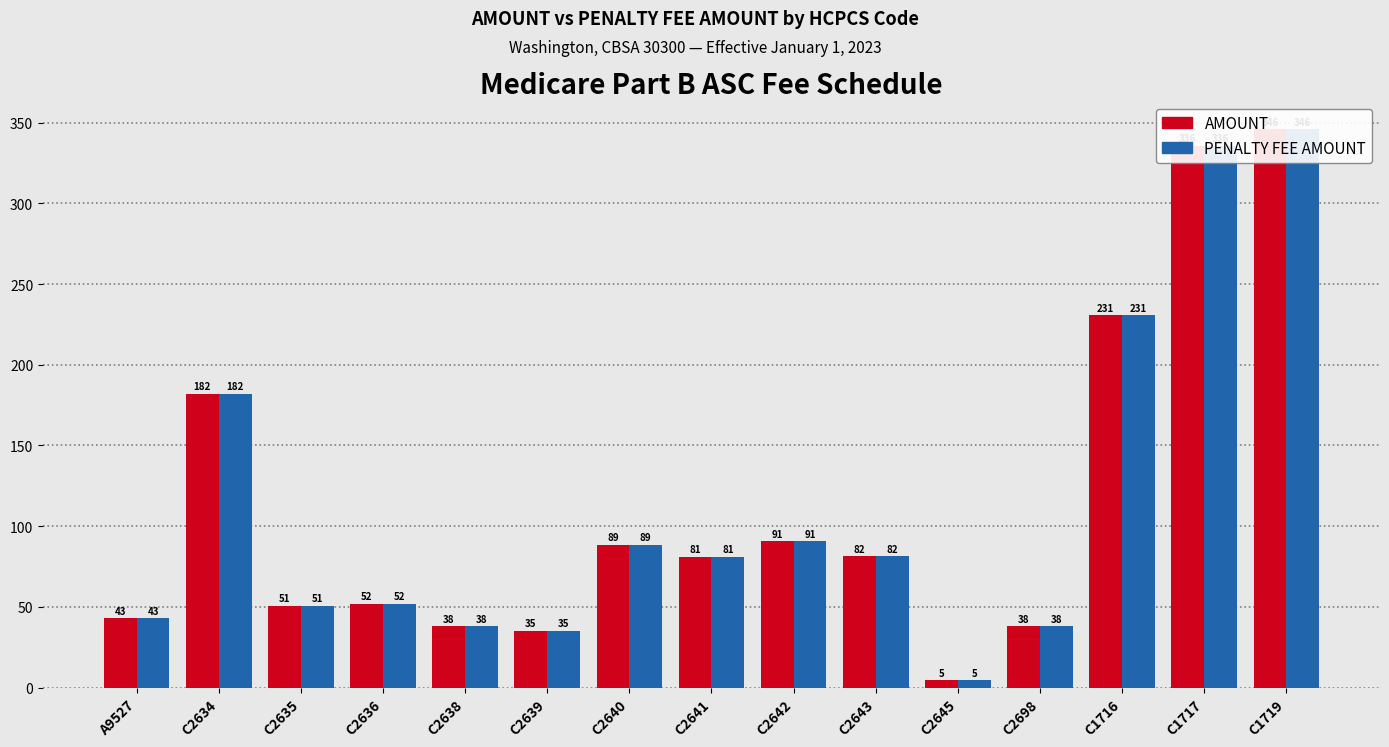

Which has a higher value, C2645 or C1716?

C1716